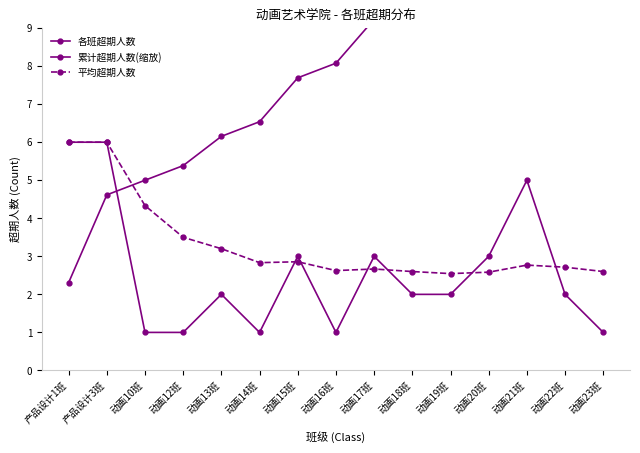

How many categories are shown in the chart?

15